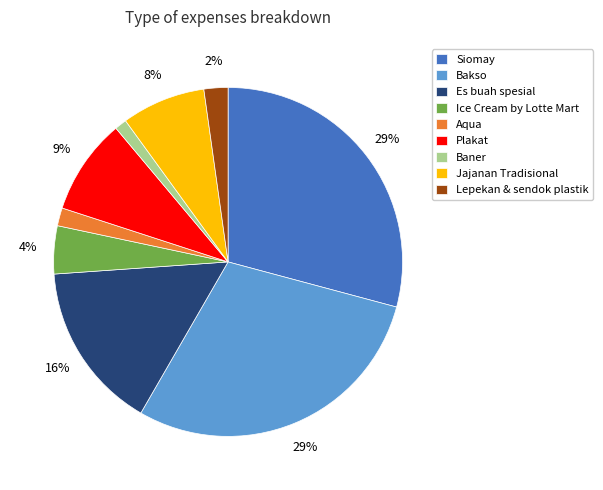

To the nearest percent, what percentage of the pie is Aqua?

2%